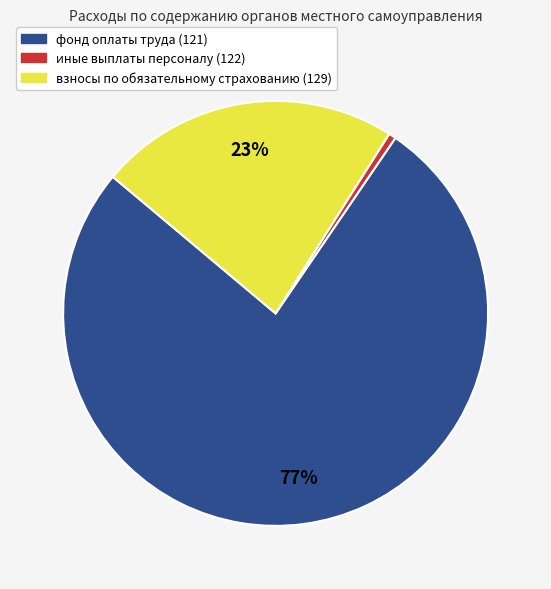

To the nearest percent, what is the difference between the взносы по обязательному страхованию (129) and иные выплаты персоналу (122) slice percentages?

22%